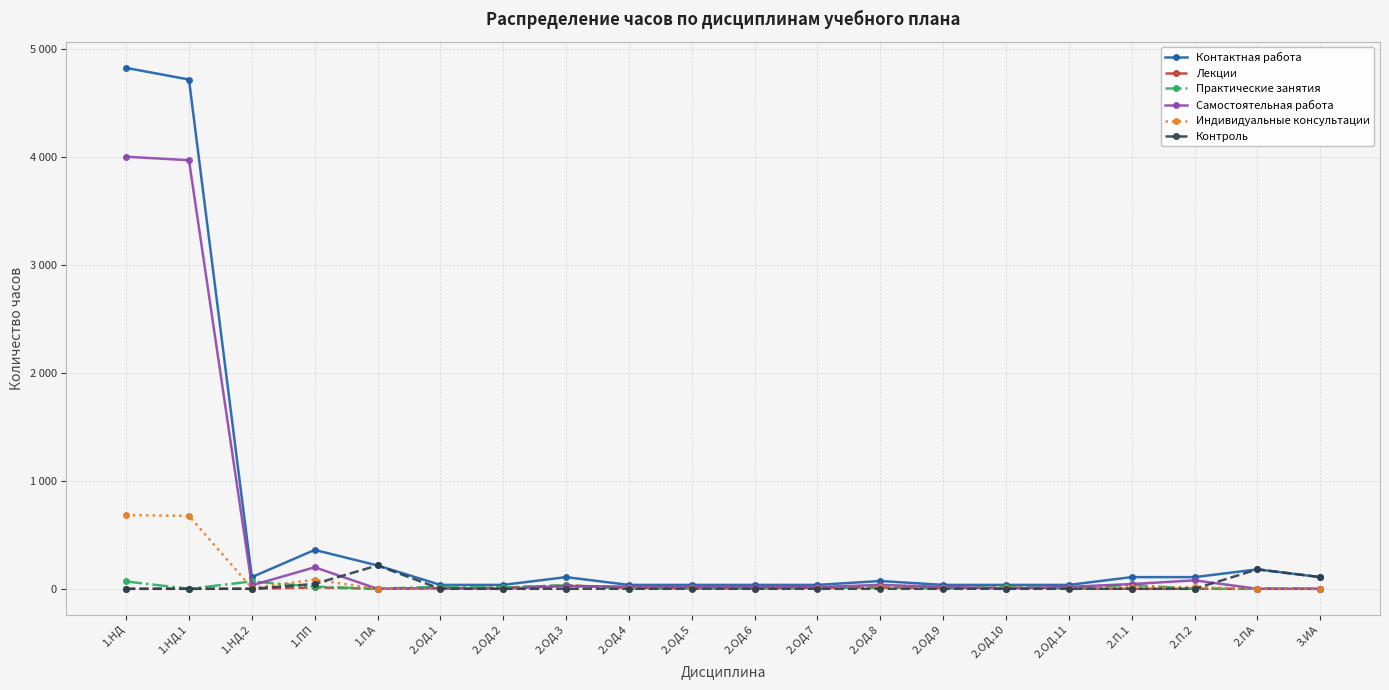

What is the difference between the highest and lowest values at 1.ПП?

348